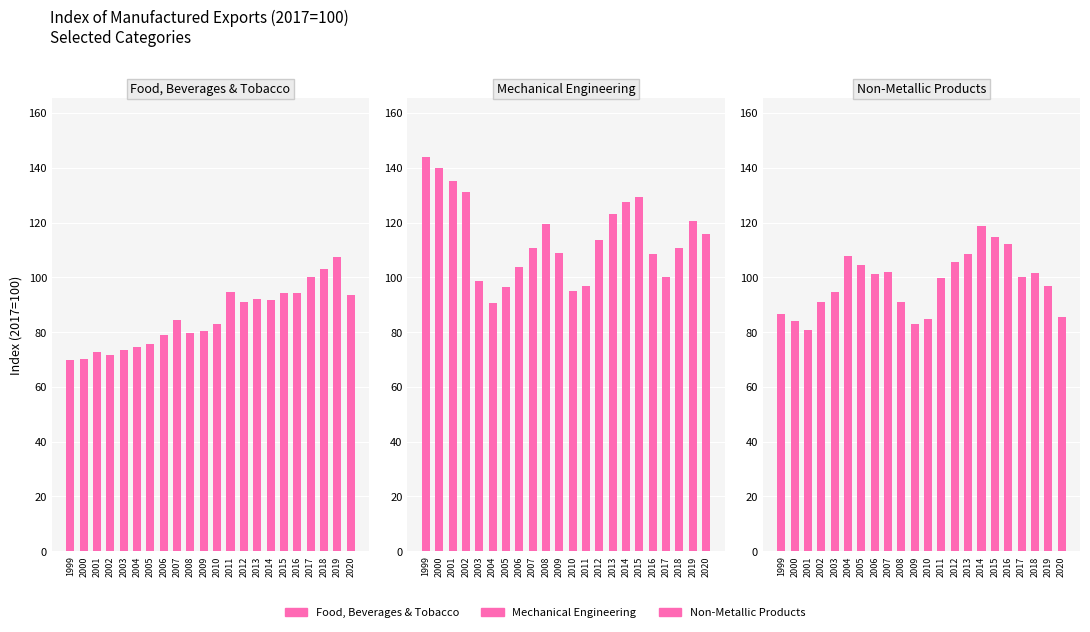

What is the smallest value displayed?

69.7